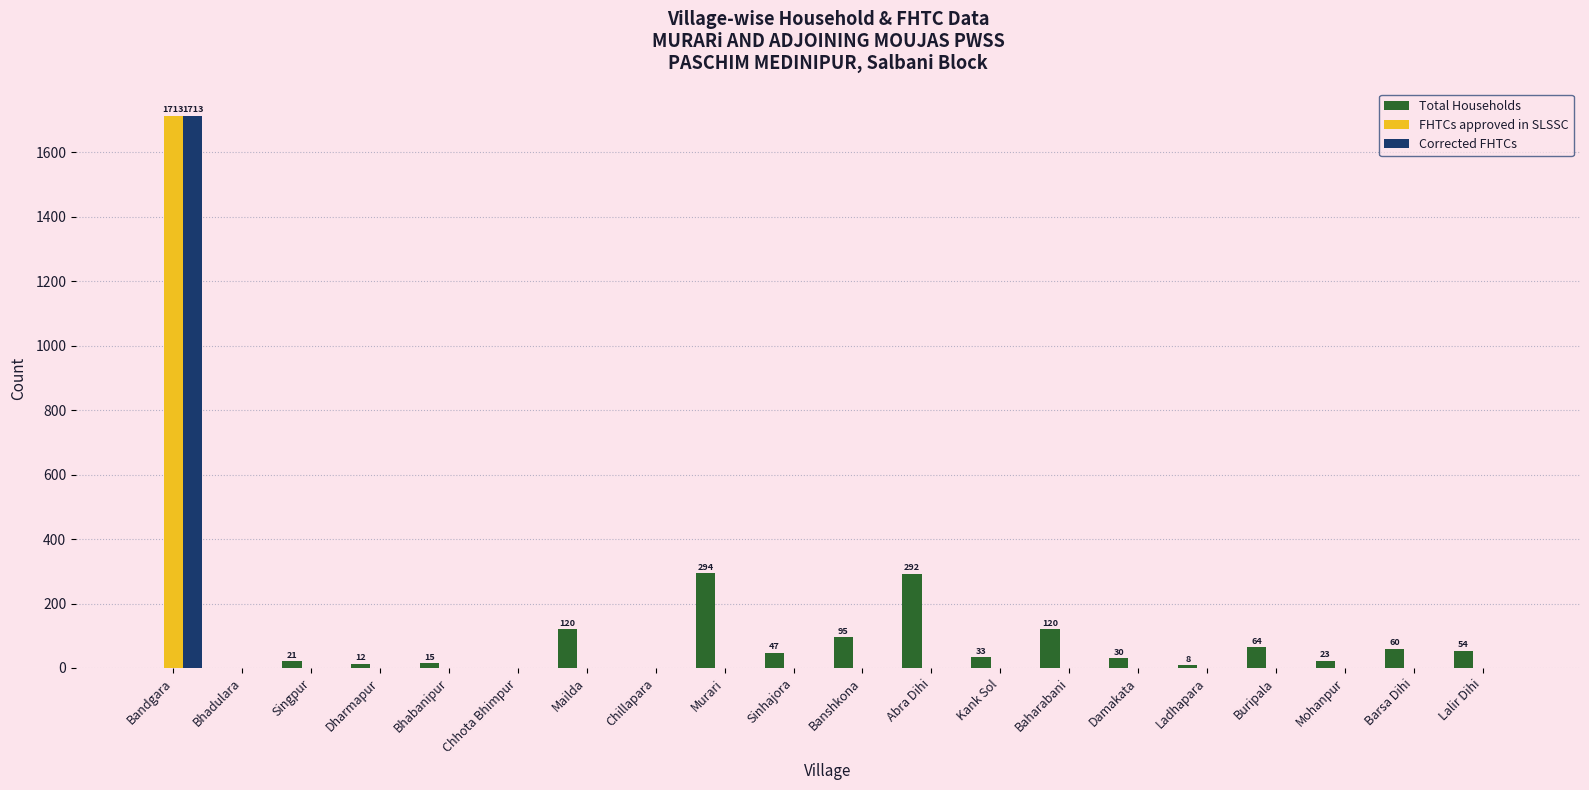

Is the value of Corrected FHTCs at Mohanpur greater than the value of Total Households at Banshkona?

No